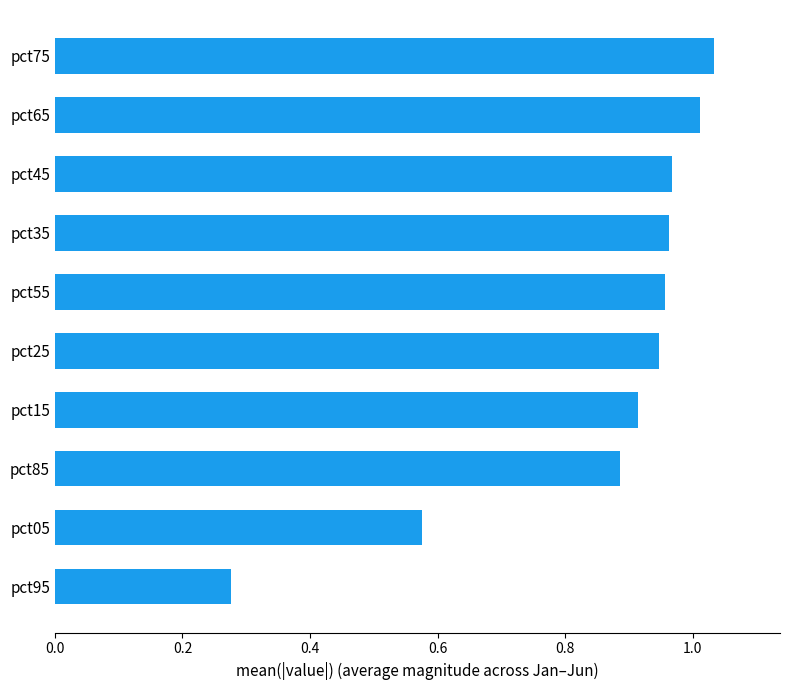

What is the change in value from pct95 to pct55?

+0.7